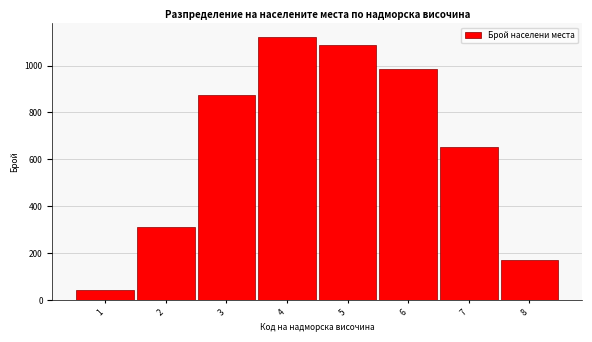

Reading left to right, what are all the values shown in this chart?

45	312	876	1124	1089	987	654	172